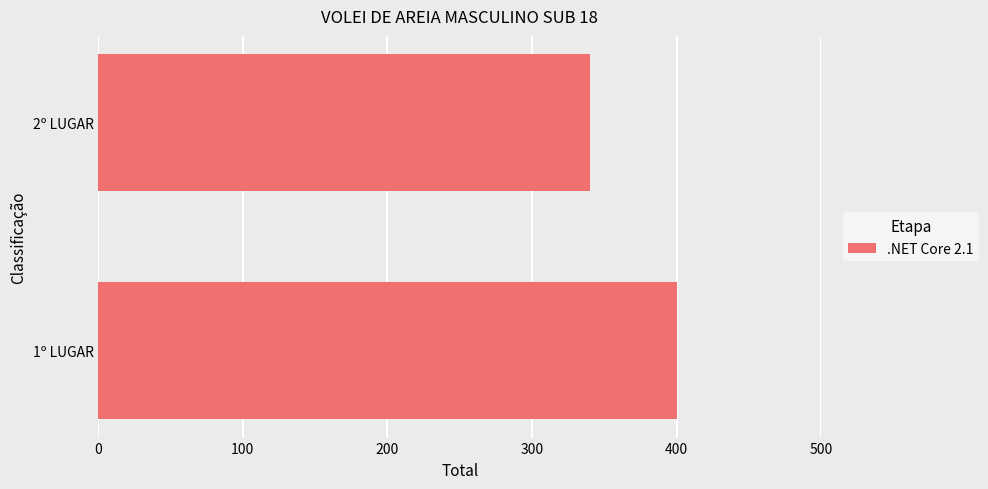

Rank the categories by value from highest to lowest.

1º LUGAR, 2º LUGAR